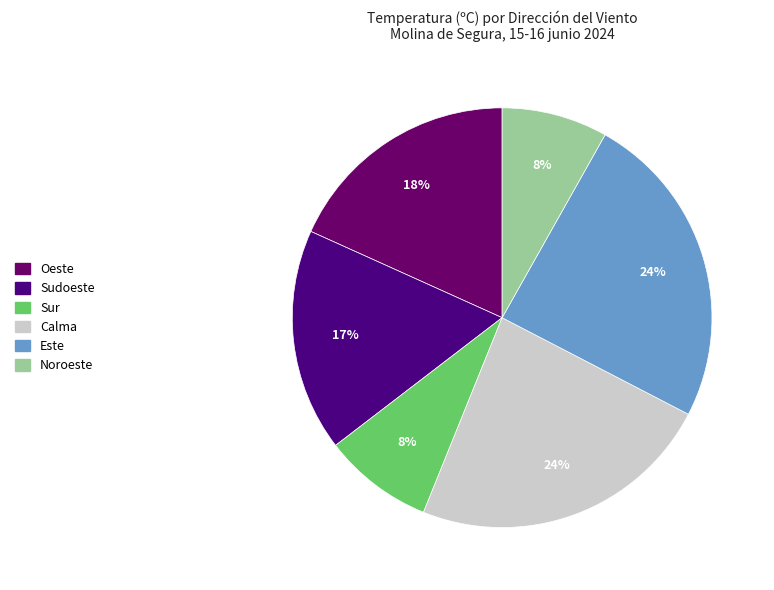

Do Noroeste and Sudoeste together represent more than half of the pie?

No